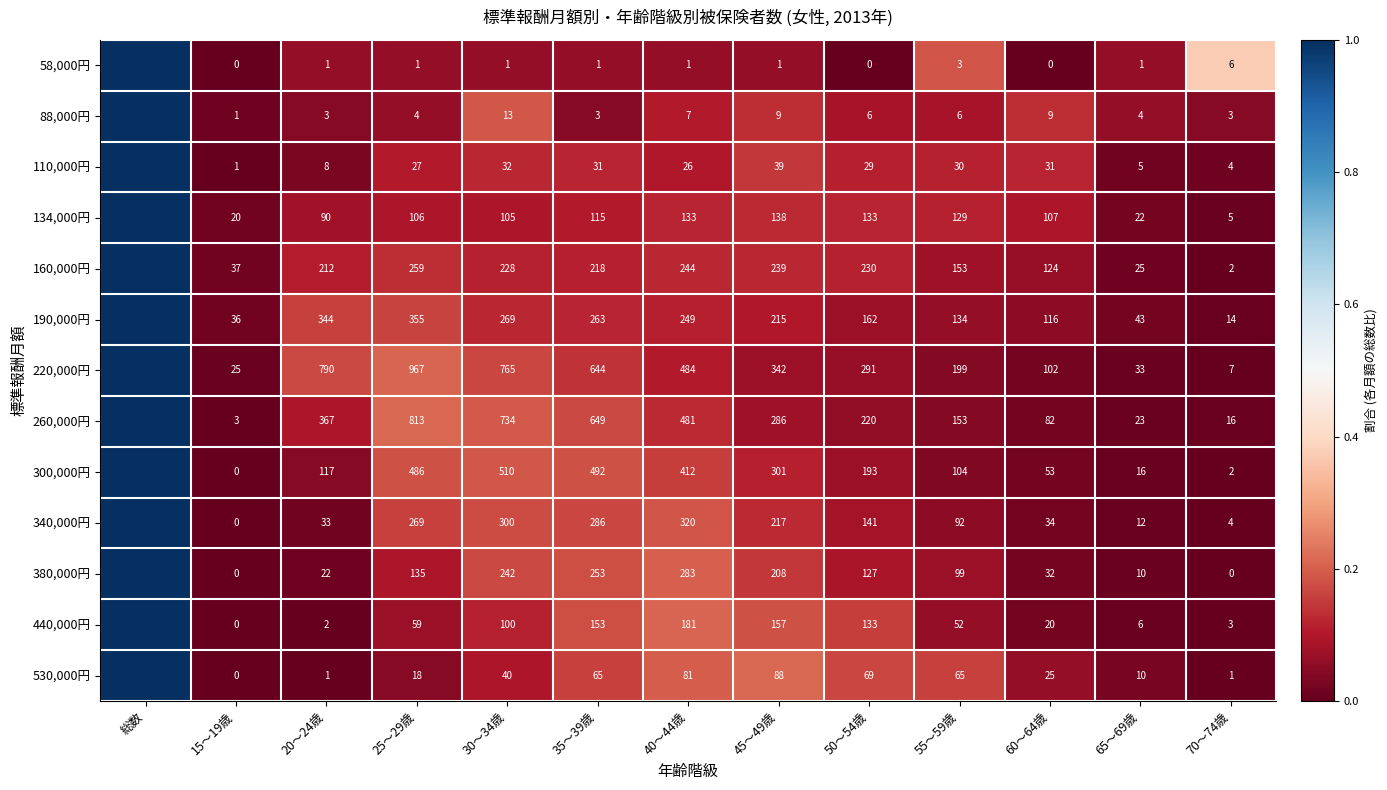

Is the value of 110,000円 at 55～59歳 greater than the value of 440,000円 at 60～64歳?

Yes